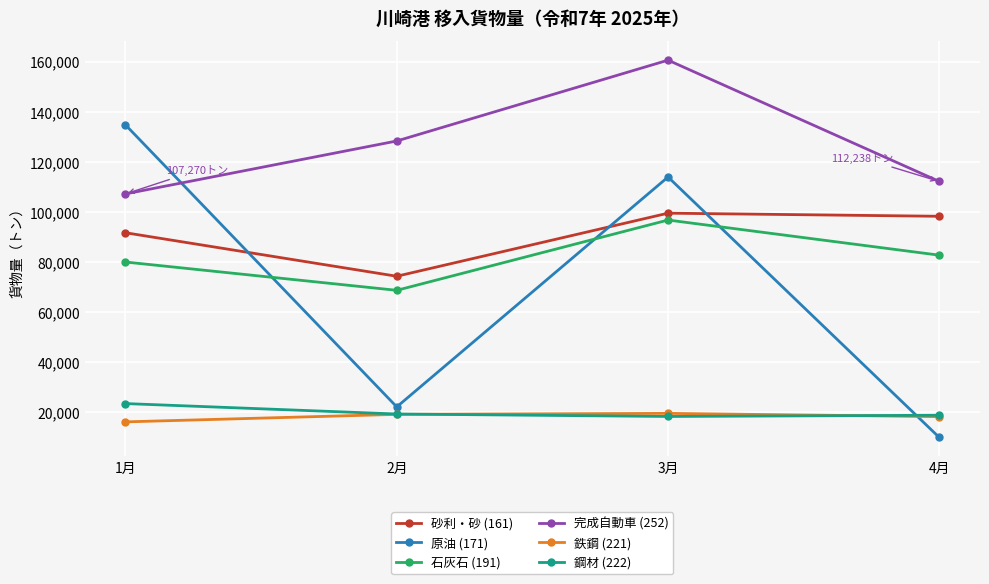

Is the value of 鋼材 (222) at 4月 greater than the value of 原油 (171) at 2月?

No